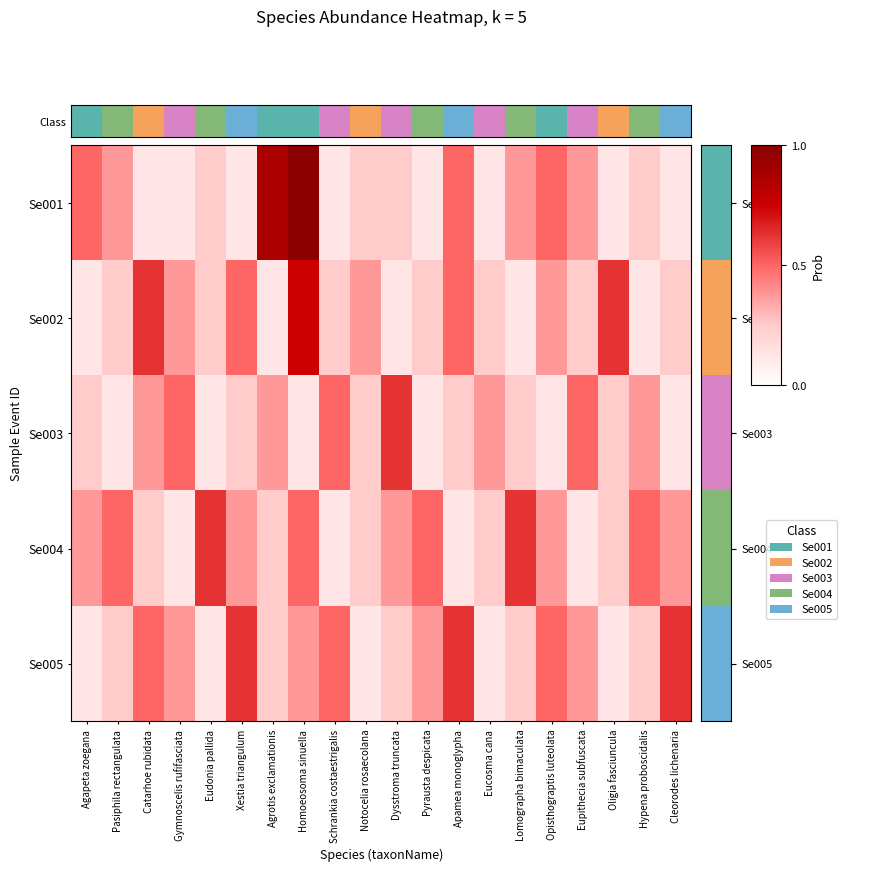

How many categories are shown in the chart?

20